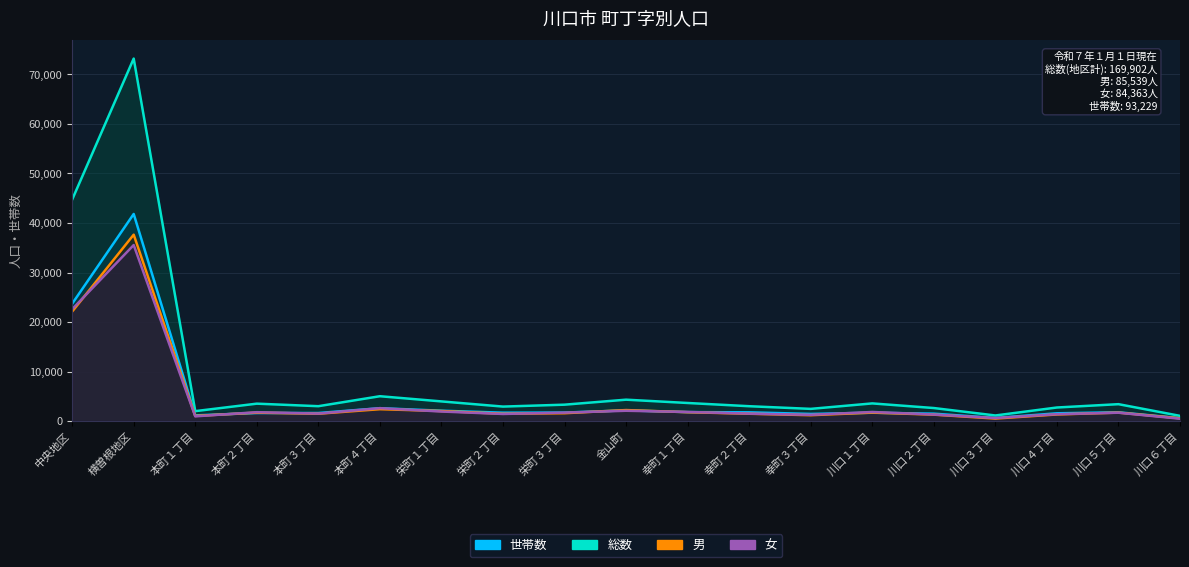

What is the average value of the 女 series?

4440